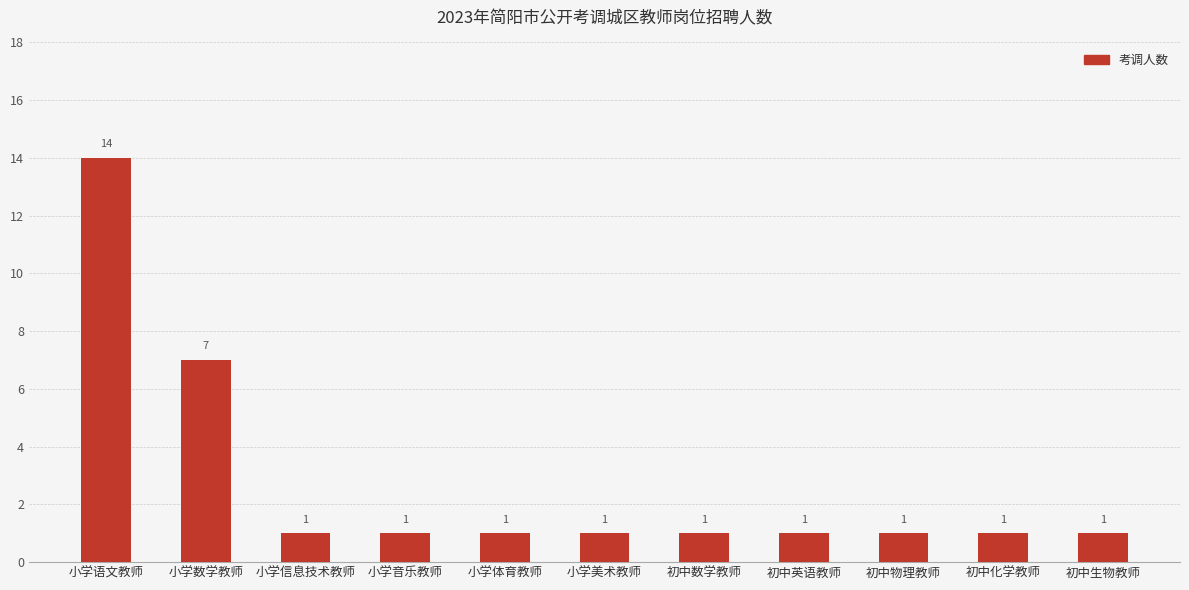

What is the maximum value shown in the chart?

14